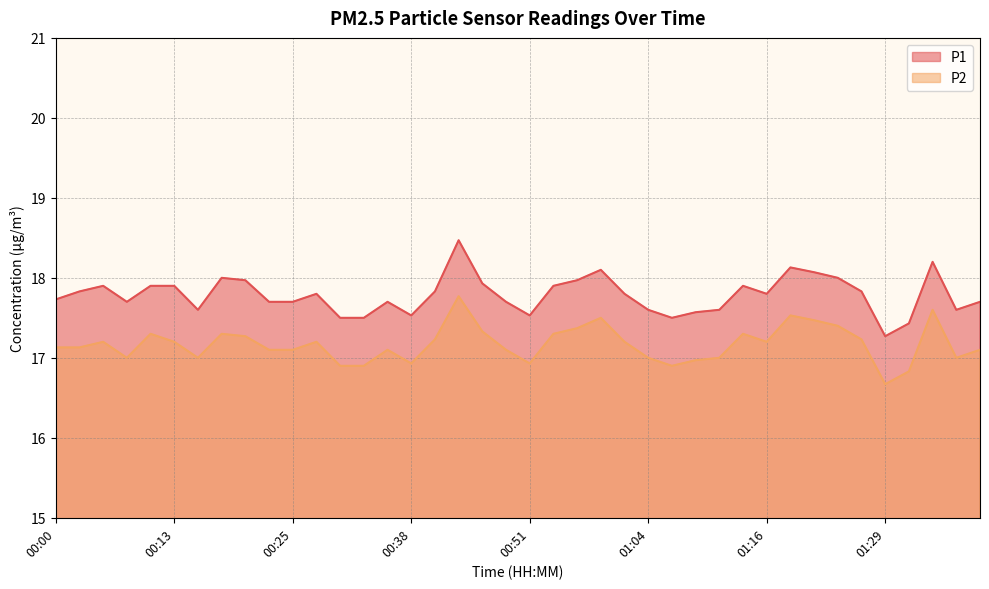

How many interior local valleys does the P1 series have?

8